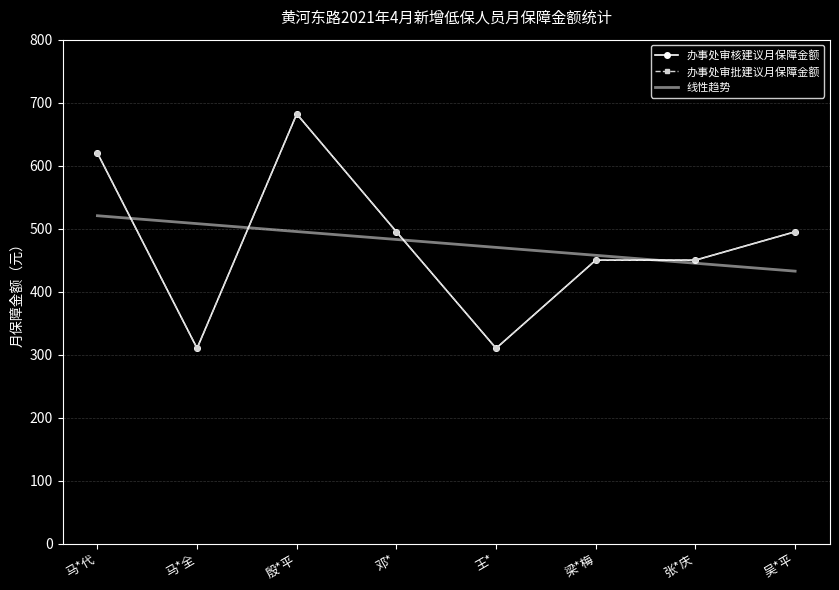

Reading right to left, extract all data points from this chart.

办事处审核建议月保障金额: 495.0	450.0	450.0	310.0	495.0	682.0	310.0	620.0
办事处审批建议月保障金额: 495.0	450.0	450.0	310.0	495.0	682.0	310.0	620.0
线性趋势: 432.5	445.1	457.6	470.2	482.8	495.4	507.9	520.5